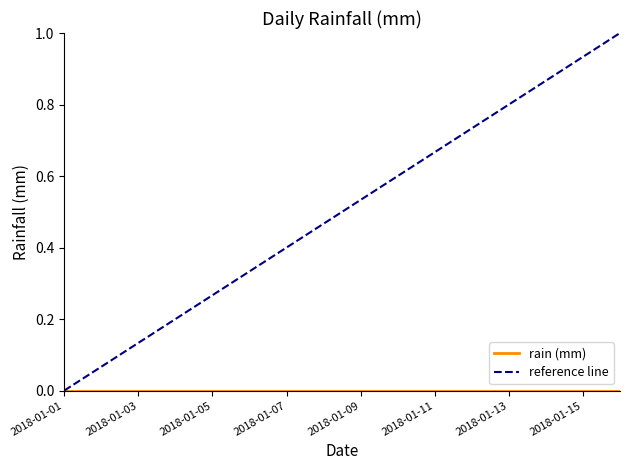

Which series has the largest range (max minus min)?

reference line